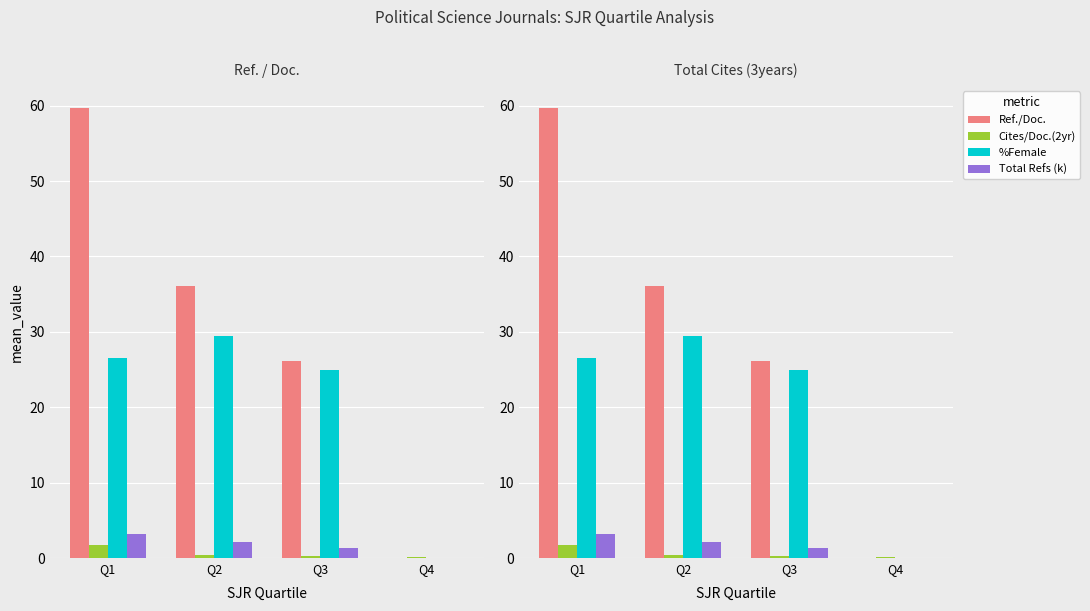

Which series has the largest total across all categories?

Ref./Doc.